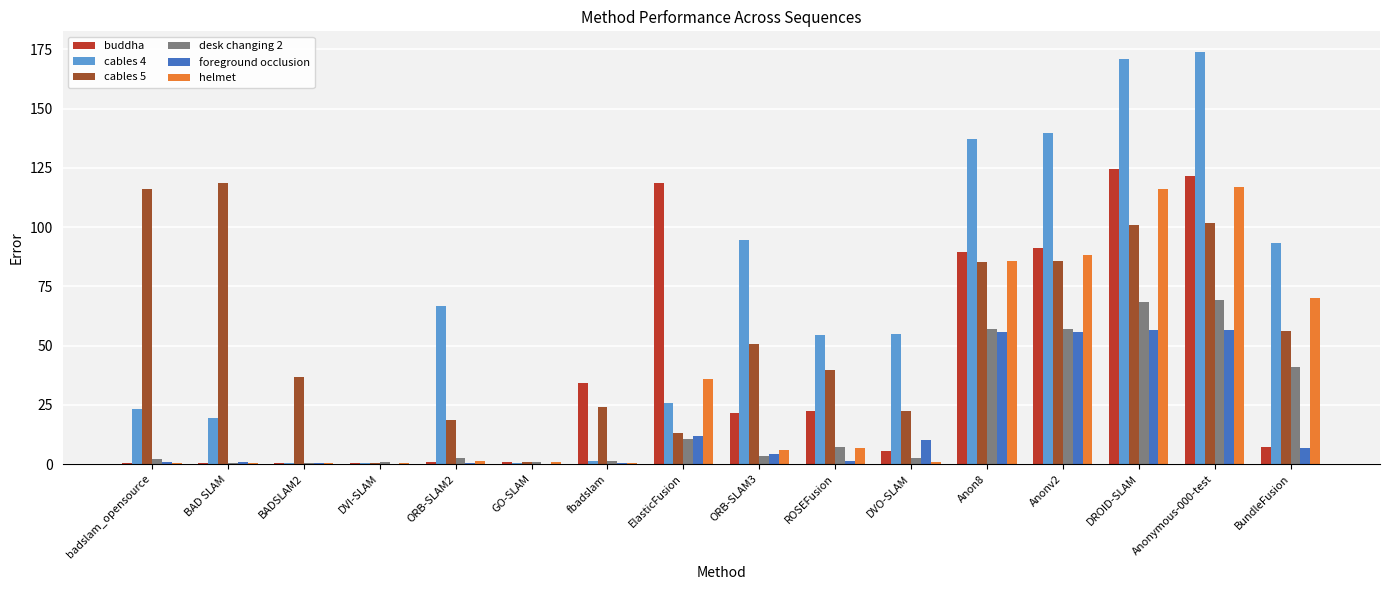

What is the maximum value shown in the chart?

173.9